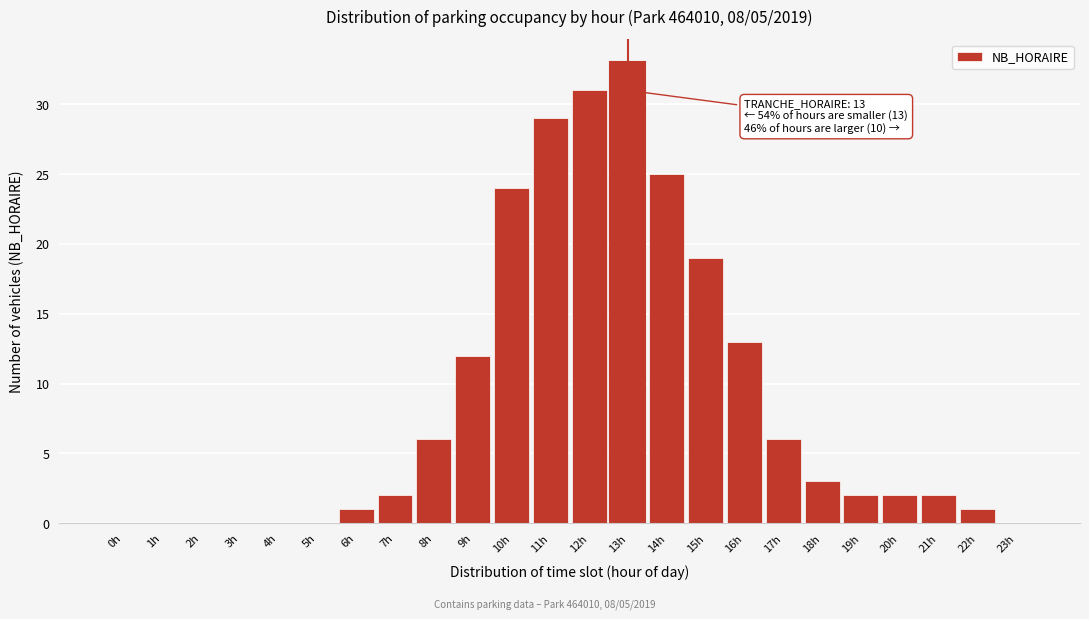

Reading left to right, extract all data points from this chart.

0h=0	1h=0	2h=0	3h=0	4h=0	5h=0	6h=1	7h=2	8h=6	9h=12	10h=24	11h=29	12h=31	13h=33	14h=25	15h=19	16h=13	17h=6	18h=3	19h=2	20h=2	21h=2	22h=1	23h=0